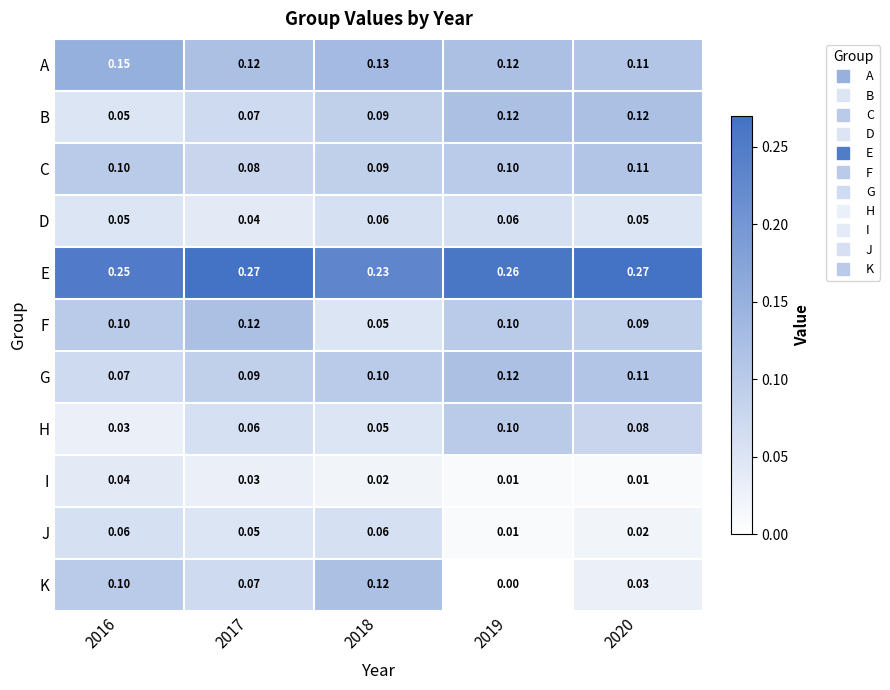

Which series has the largest total across all categories?

E